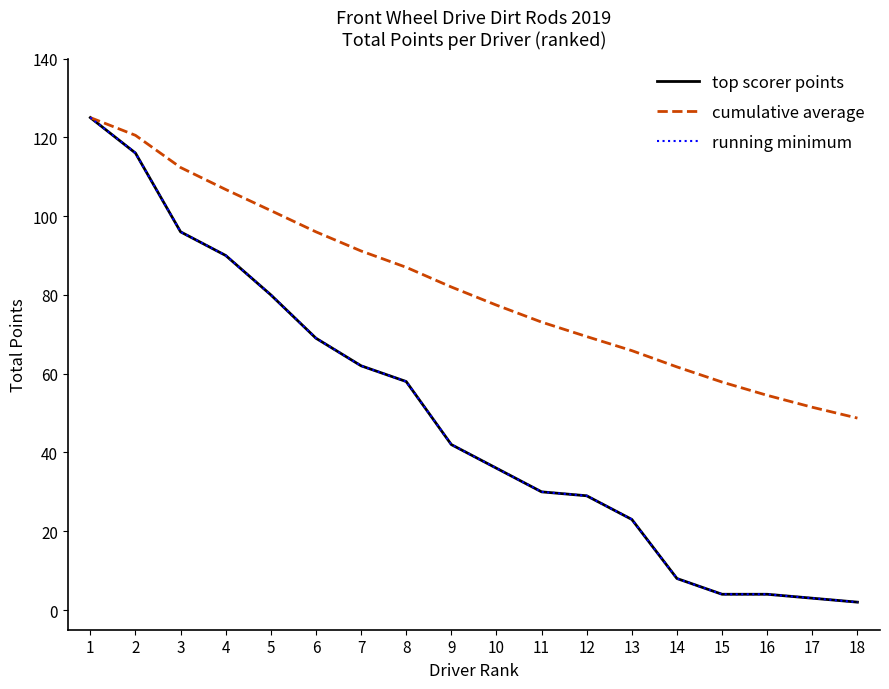

What is the sum of the running minimum values at 5 and 9?

122.0